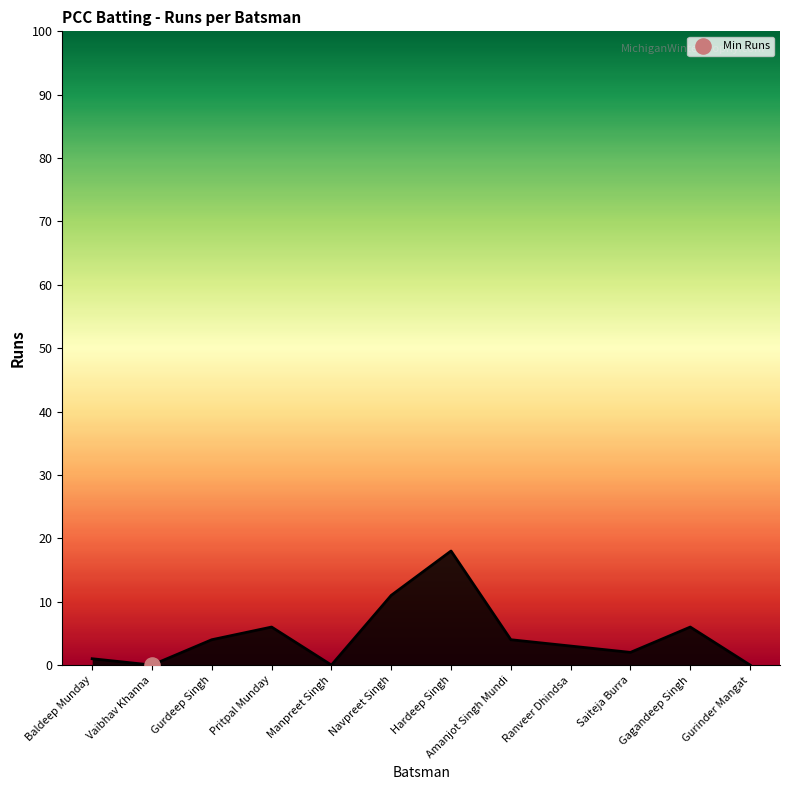

Between Hardeep Singh and Pritpal Munday, which is larger?

Hardeep Singh